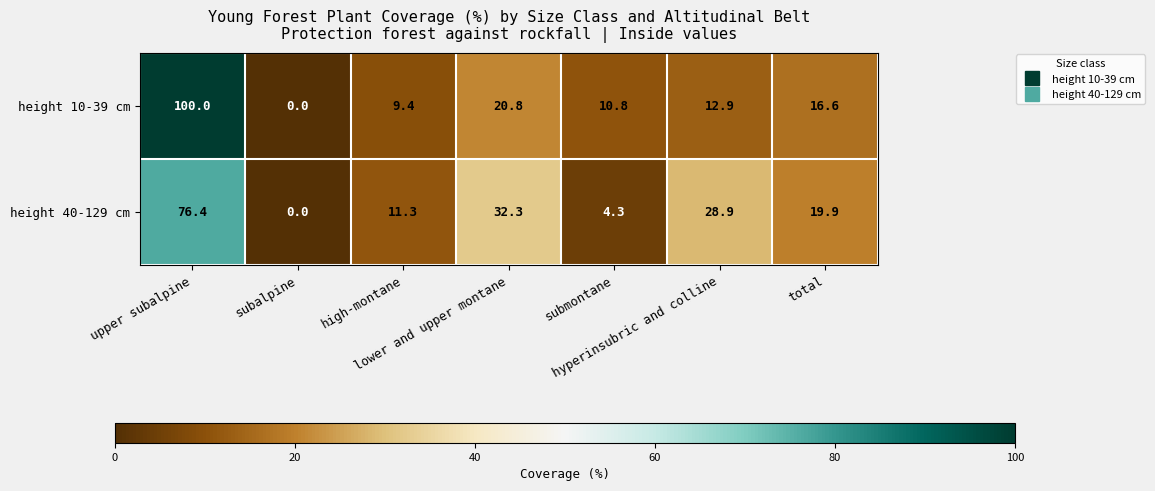

What is the total value across all series at total?

36.5